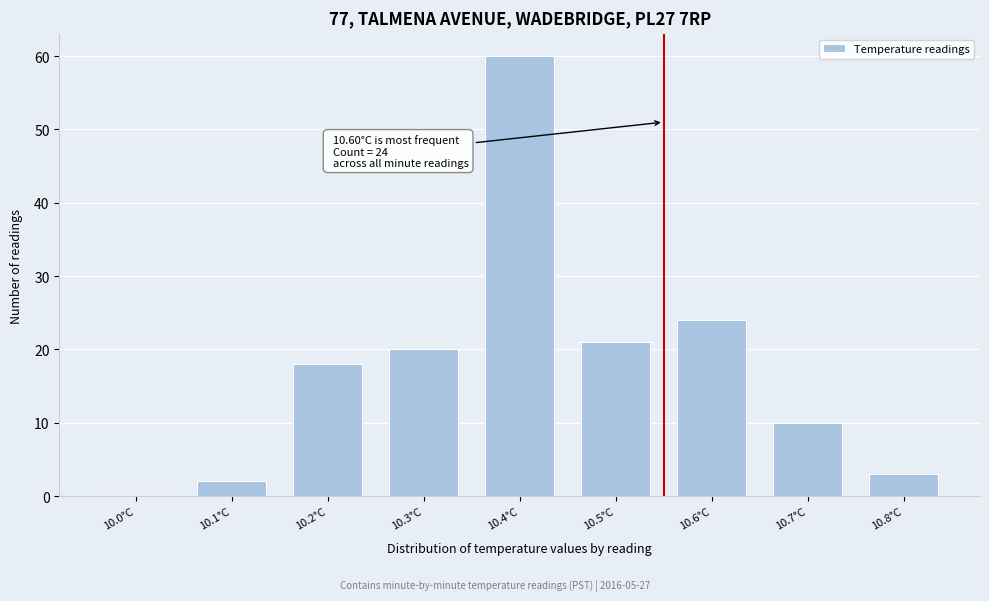

Reading left to right, list all the values displayed in this chart.

10.0°C=0	10.1°C=2	10.2°C=18	10.3°C=20	10.4°C=60	10.5°C=21	10.6°C=24	10.7°C=10	10.8°C=3